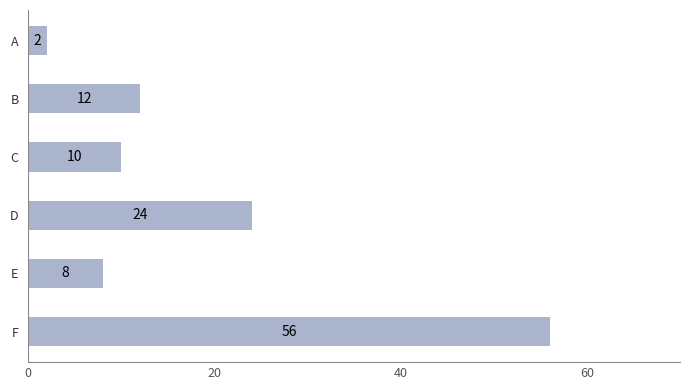

Does the chart contain any negative values?

No